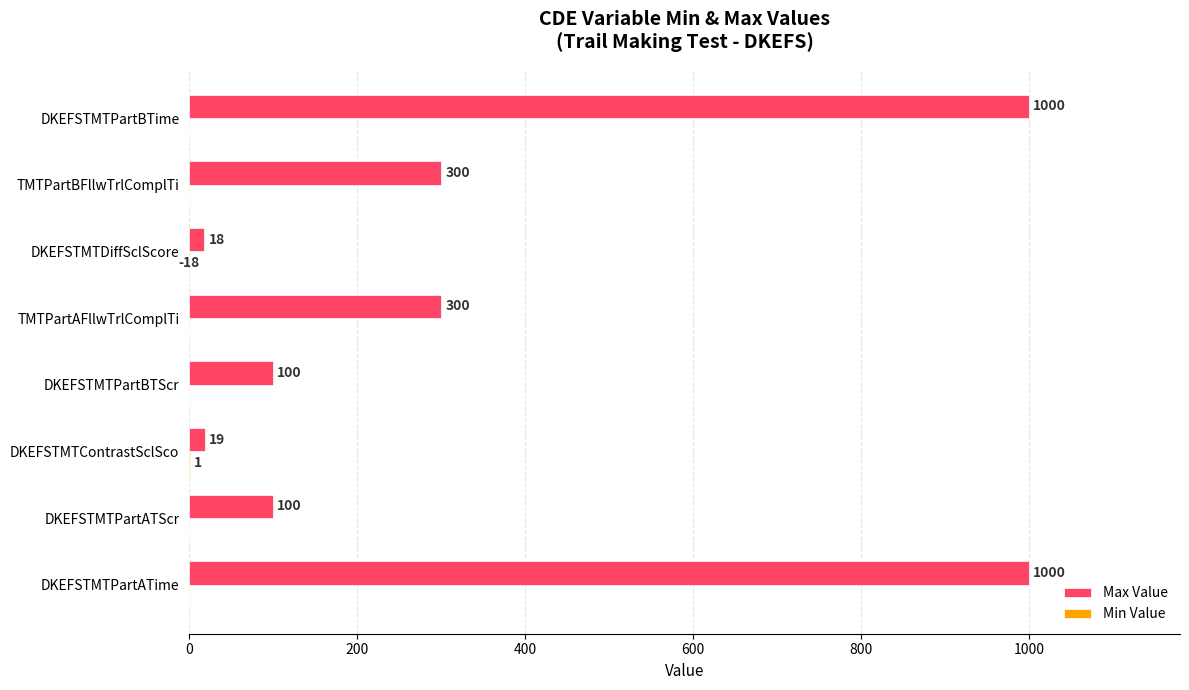

List the series in order of their overall mean, highest first.

Max Value, Min Value